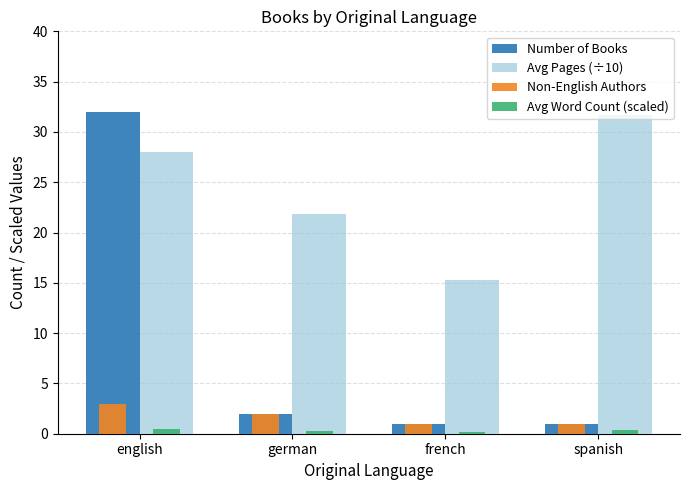

How many data points does each series have?

4